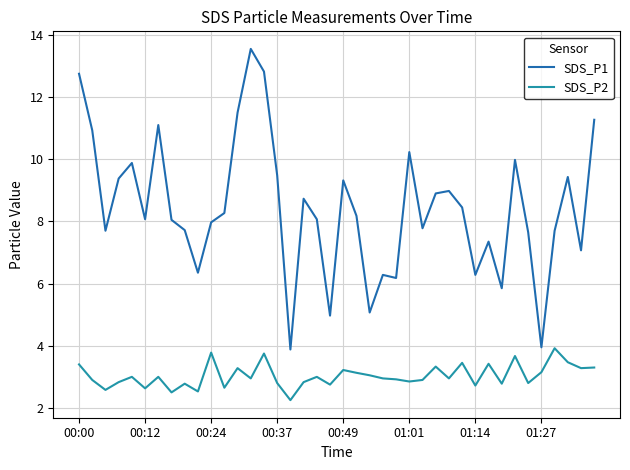

What is the maximum value for SDS_P1?

13.6